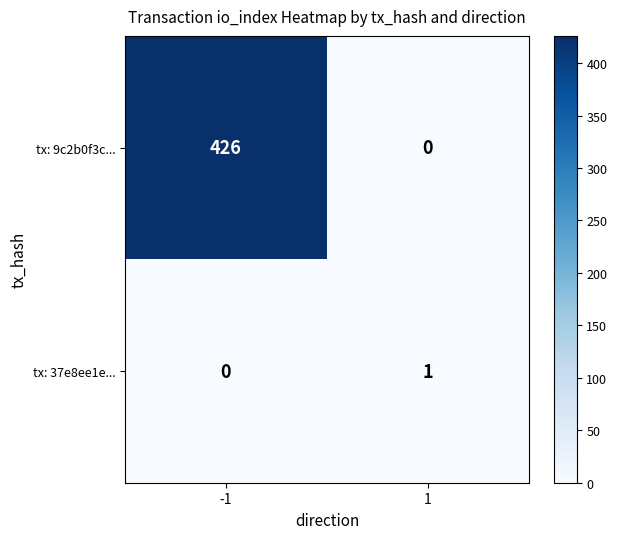

Rank the series at 1 from lowest to highest value.

tx: 9c2b0f3c..., tx: 37e8ee1e...